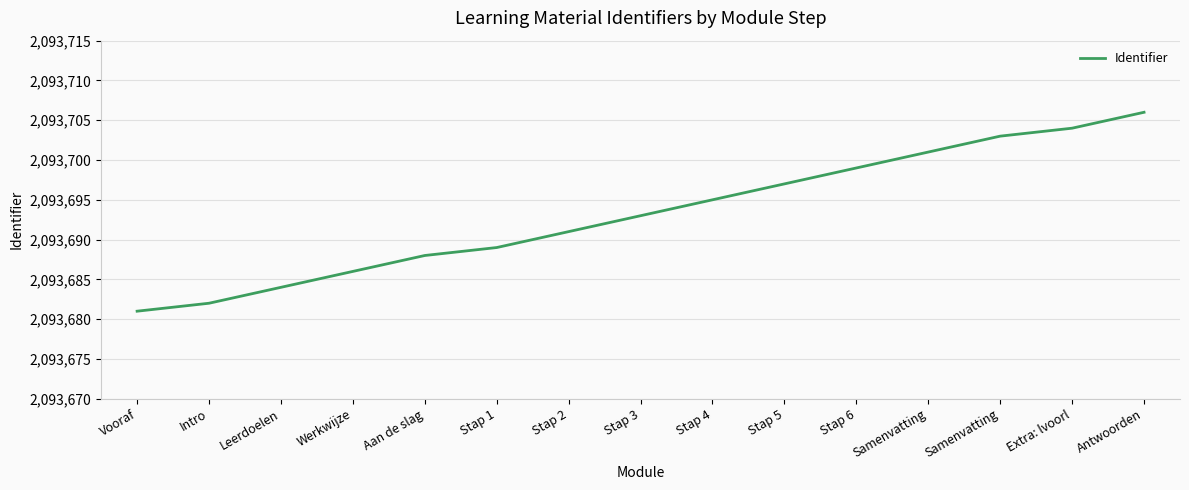

Does the chart have visible grid lines?

Yes